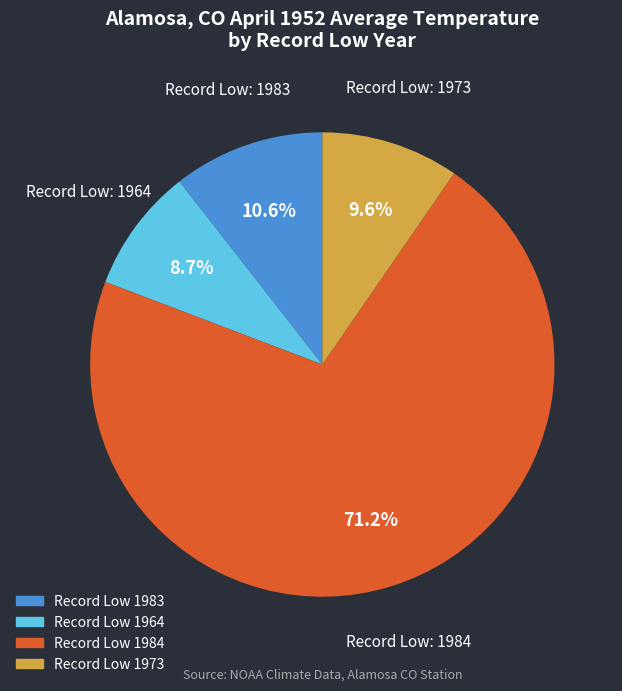

Is there any slice that represents more than half of the pie?

Yes